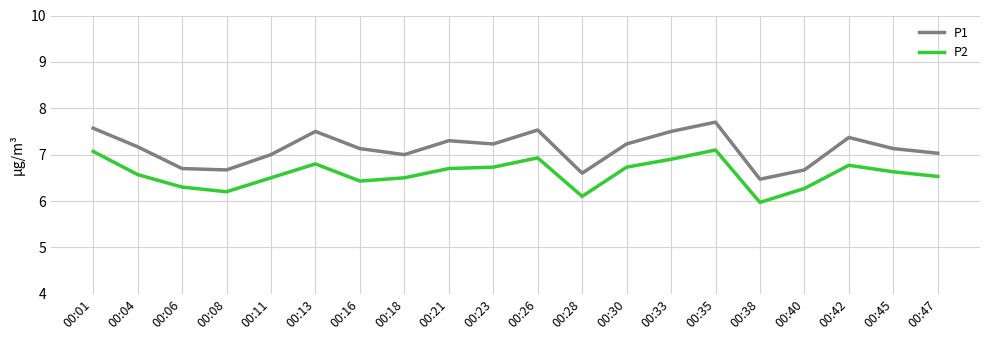

What is the difference between the P1 values at 00:18 and 00:23?

0.2